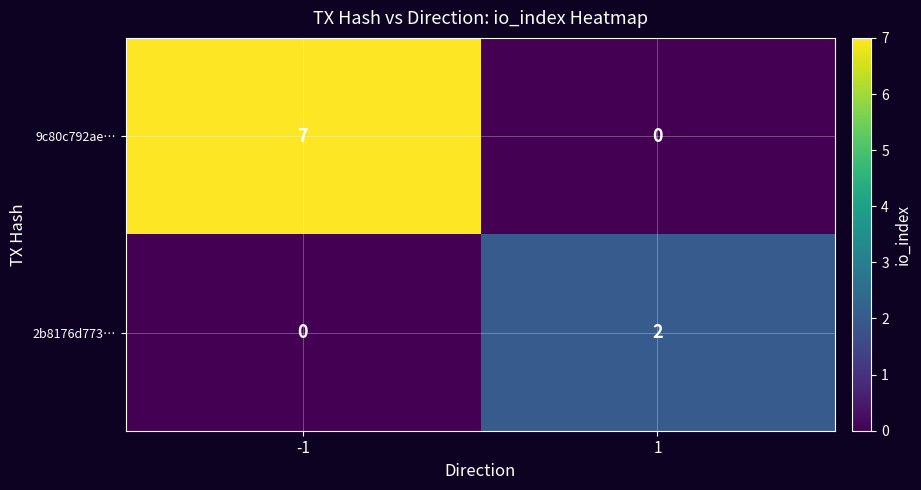

Reading left to right, list all the values displayed in this chart.

9c80c792ae…: 7	0
2b8176d773…: 0	2